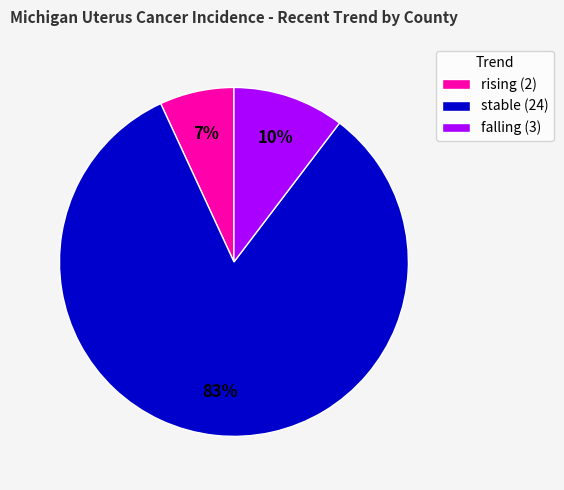

Do stable (24) and falling (3) together represent more than half of the pie?

Yes